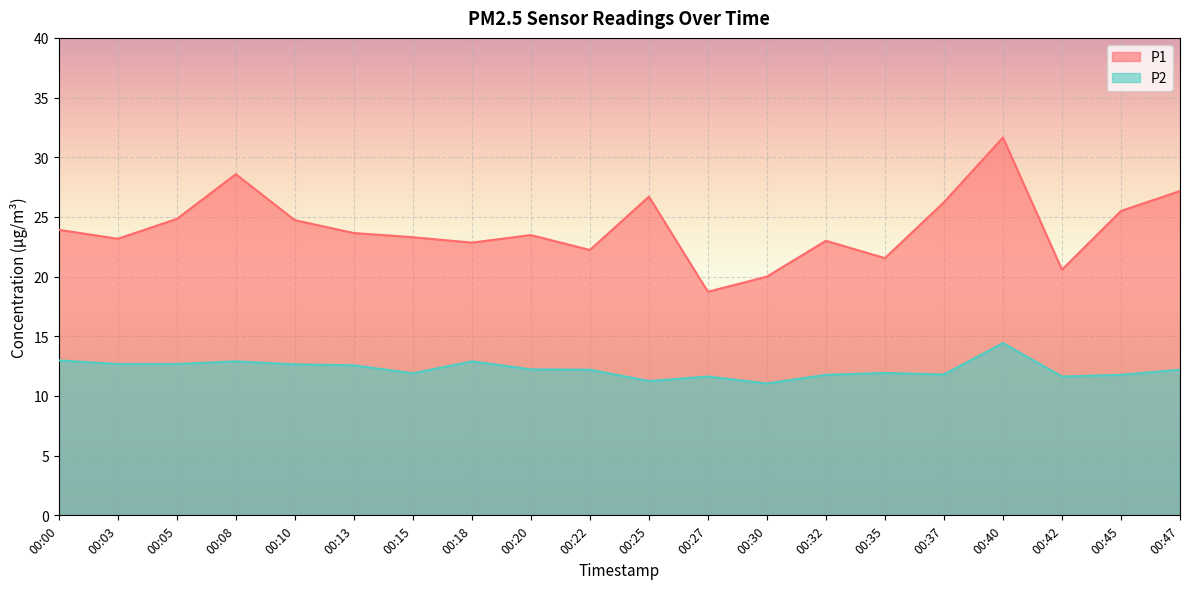

What is the difference between the highest and lowest values at 00:40?

17.2